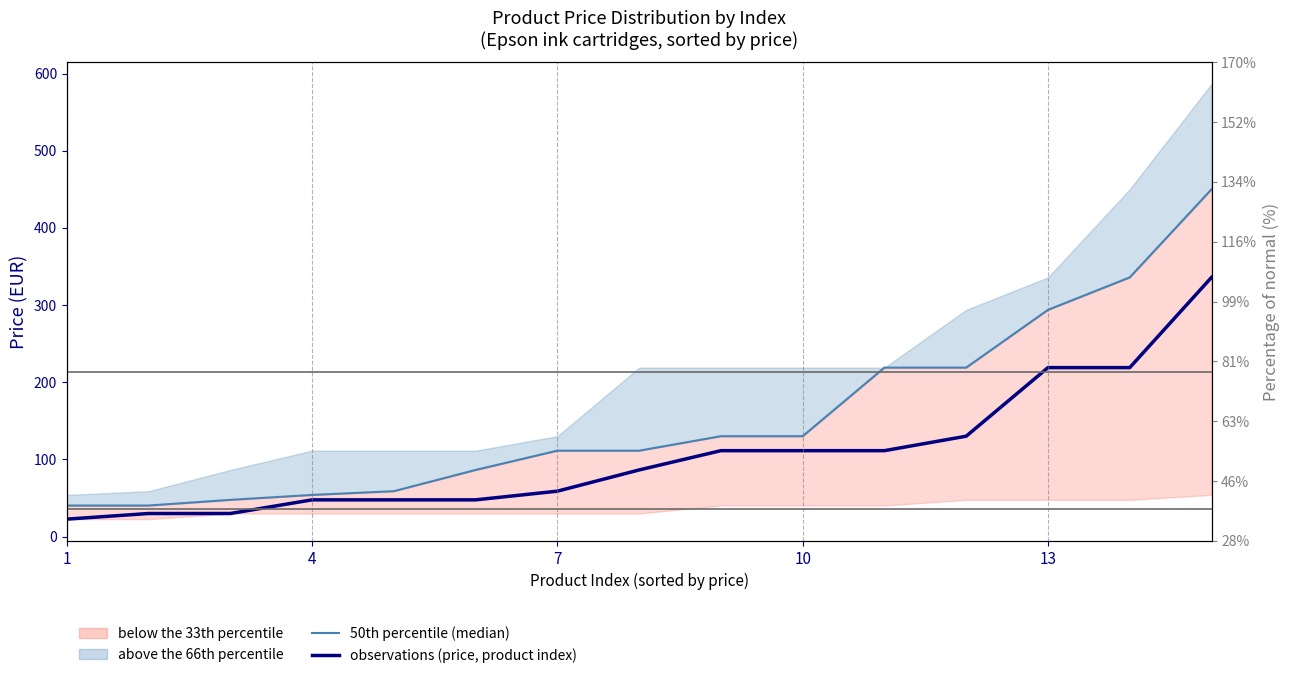

What is the value of the observations (price, product index) point at the 9th from the left?

111.2